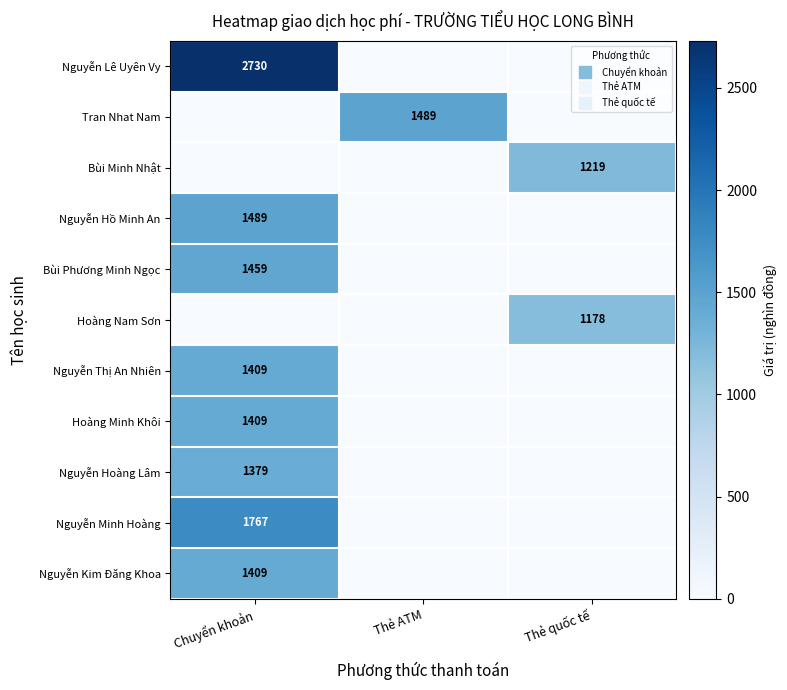

What is the spread (max minus min) of values at Thẻ ATM?

1489